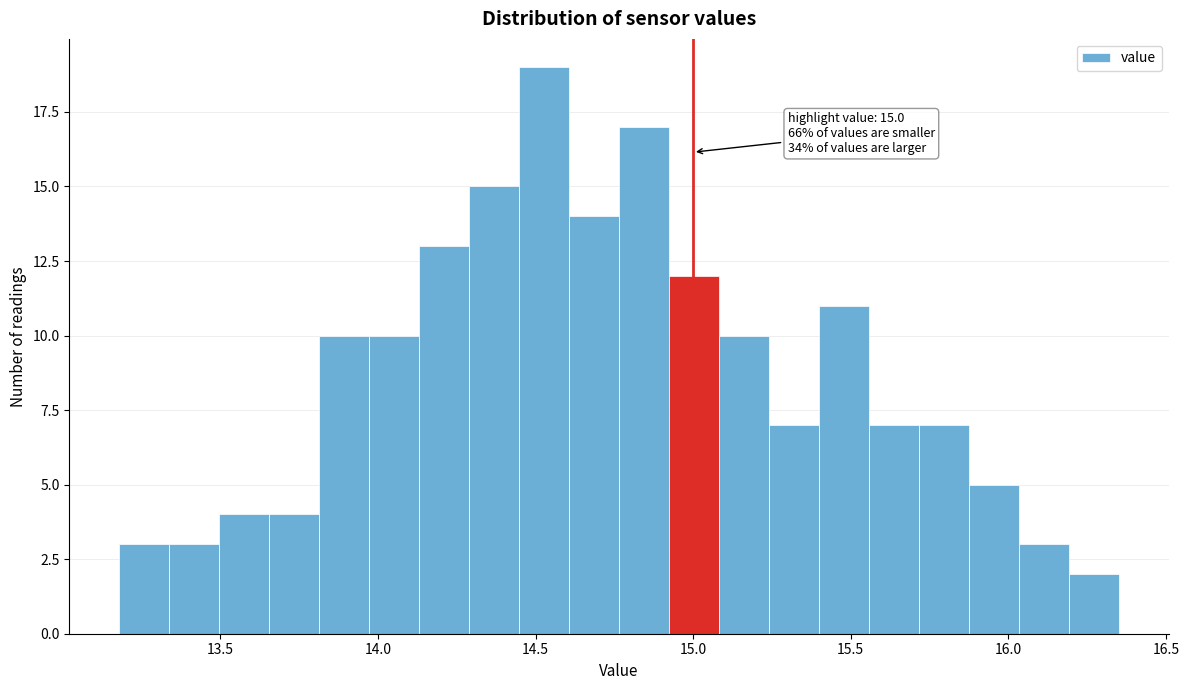

Around what value on the x-axis is the tallest bar? Give the approximate position of its centre, as read against the axis.

14.55